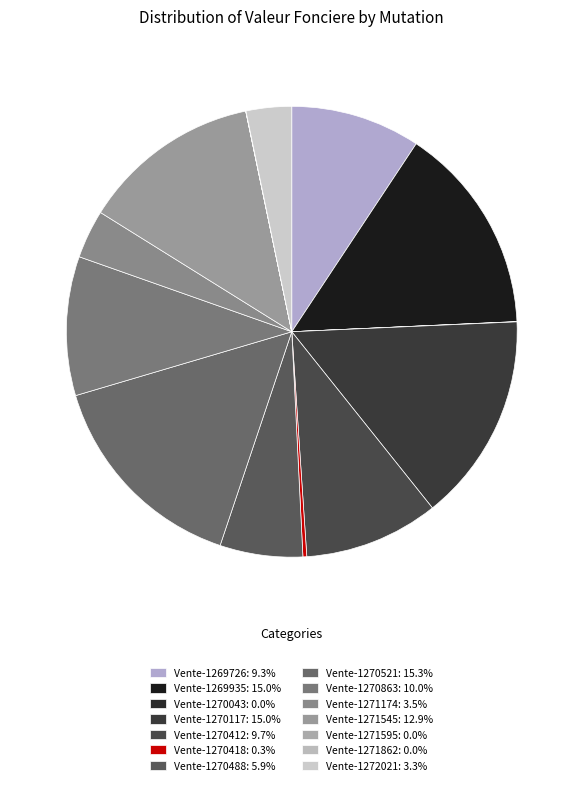

Rank the categories by value from lowest to highest.

Vente-1271862, Vente-1271595, Vente-1270043, Vente-1270418, Vente-1272021, Vente-1271174, Vente-1270488, Vente-1269726, Vente-1270412, Vente-1270863, Vente-1271545, Vente-1269935, Vente-1270117, Vente-1270521